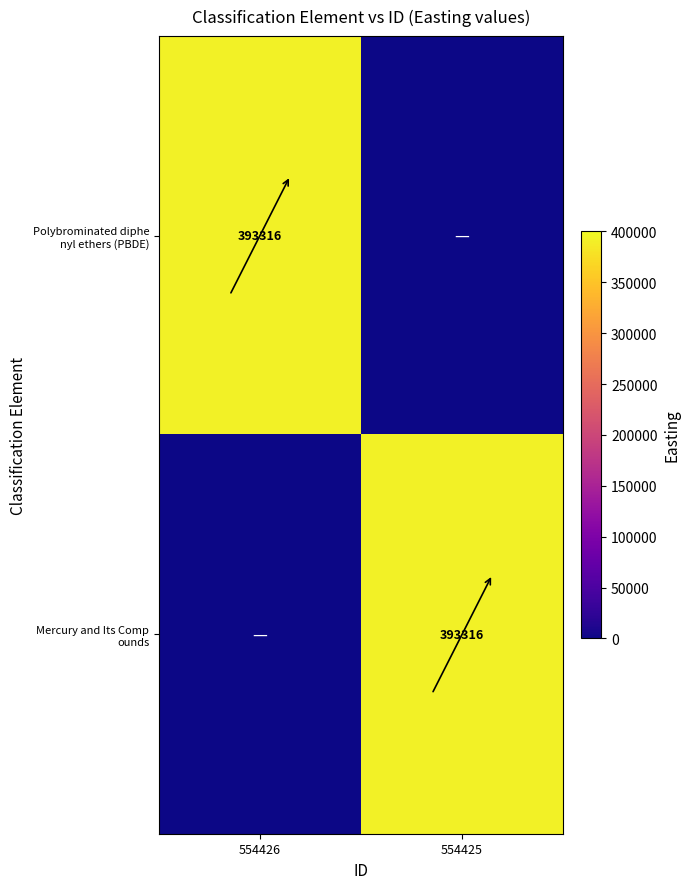

The Polybrominated diphe nyl ethers (PBDE) series shows 105441 at 554426. True or false?

False